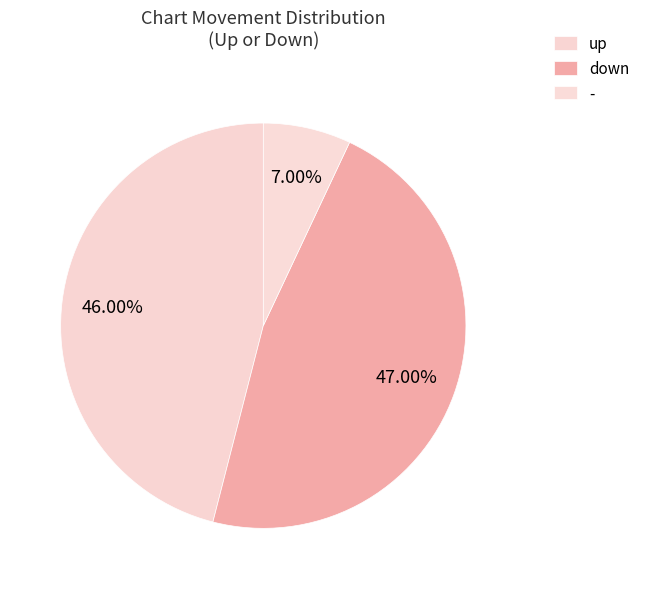

Rank the categories by value from lowest to highest.

-, up, down